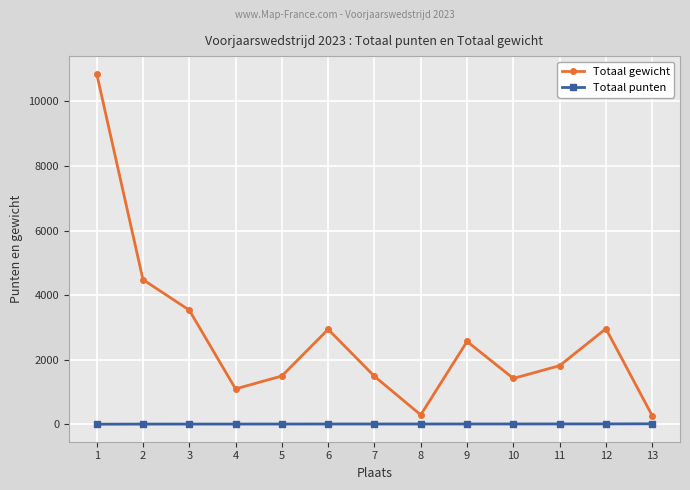

True or false: Totaal gewicht and Totaal punten cross at least once.

False